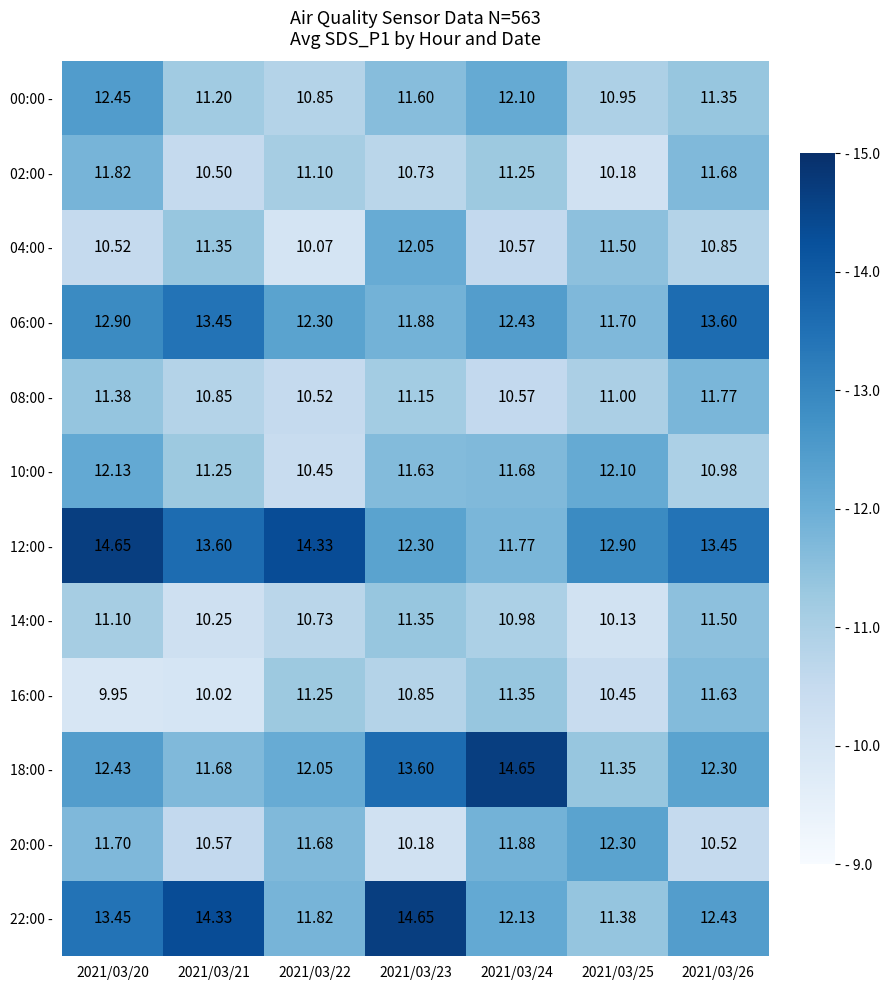

How many values in the 16:00 - series exceed 10?

6